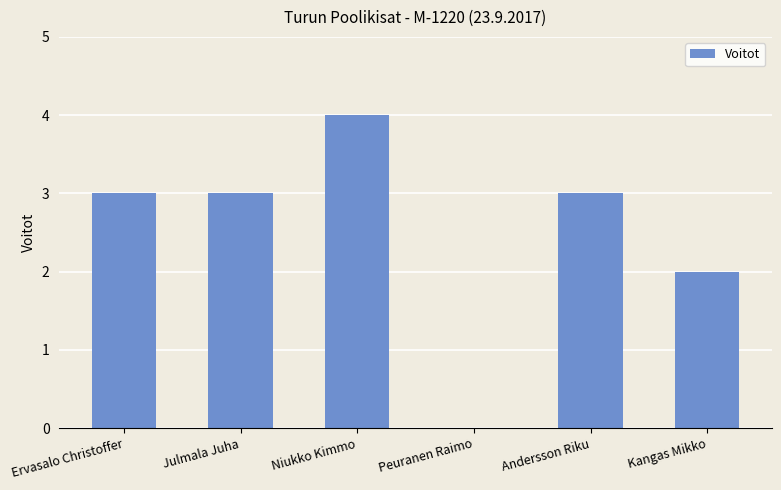

Reading left to right, extract all data points from this chart.

Ervasalo Christoffer=3	Julmala Juha=3	Niukko Kimmo=4	Peuranen Raimo=0	Andersson Riku=3	Kangas Mikko=2